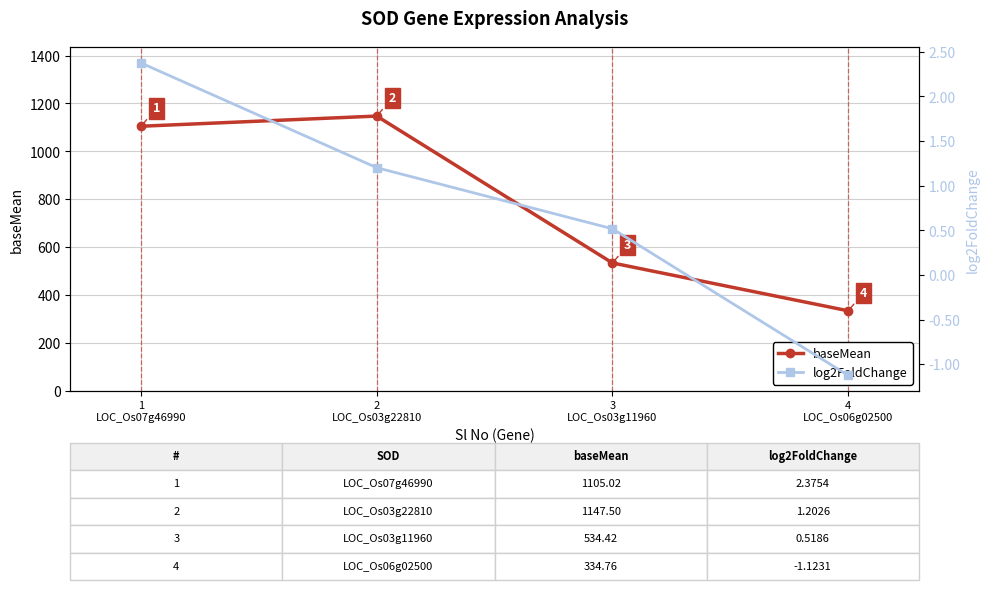

Reading left to right, what are all the values shown in this chart?

baseMean: 1
LOC_Os07g46990=1105.0	2
LOC_Os03g22810=1147.5	3
LOC_Os03g11960=534.4	4
LOC_Os06g02500=334.8
log2FoldChange: 1
LOC_Os07g46990=2.4	2
LOC_Os03g22810=1.2	3
LOC_Os03g11960=0.5	4
LOC_Os06g02500=-1.1